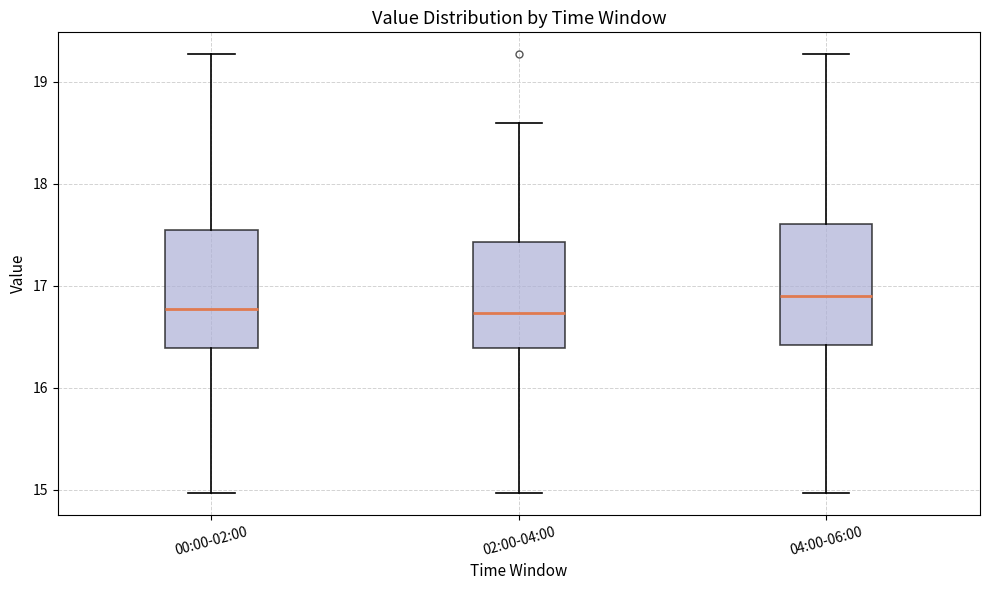

Reading left to right, transcribe this box plot: for each box, give where its median line is, the range the box spans, and where its two whiskers end, as read against the y-axis. The values are not printed on the chart, so give them approximately, as read against the axis.

00:00-02:00: median 16.8, box 16.4 to 17.5, whiskers 15.0 to 19.3
02:00-04:00: median 16.7, box 16.4 to 17.4, whiskers 15.0 to 18.6
04:00-06:00: median 16.9, box 16.4 to 17.6, whiskers 15.0 to 19.3